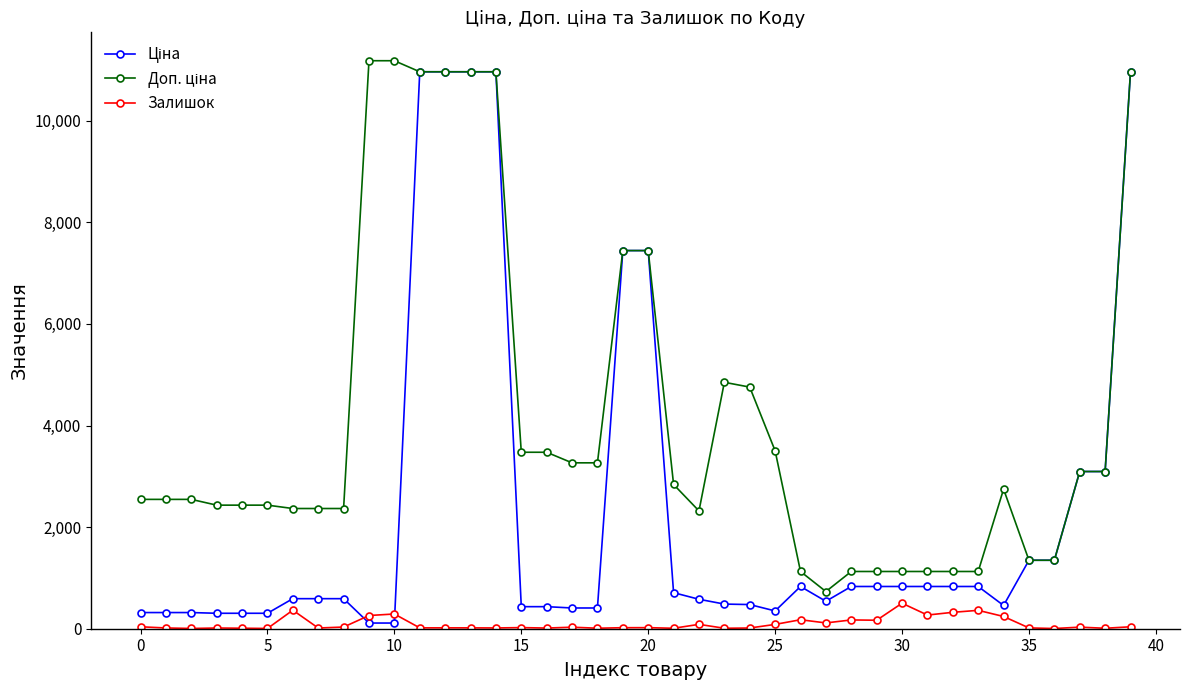

True or false: Залишок has more than 0 points higher than both neighbors.

True